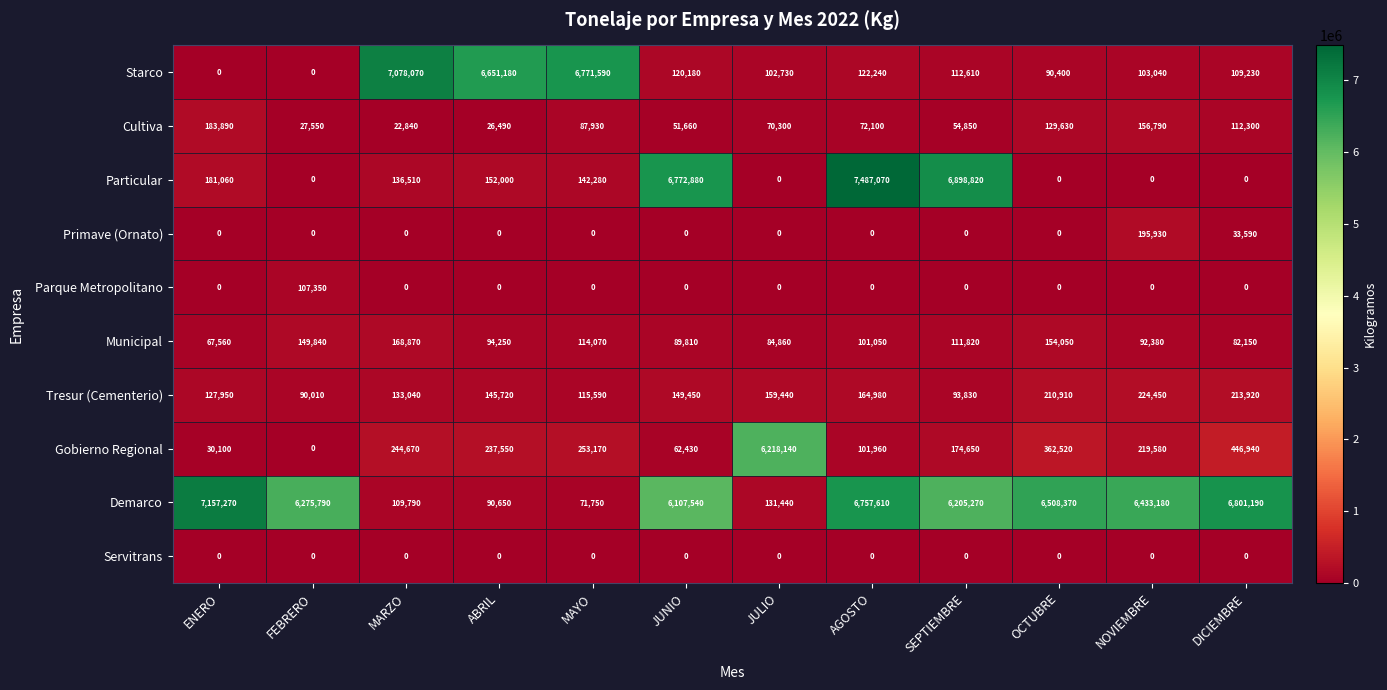

What is the difference between the highest and lowest values at OCTUBRE?

6508370